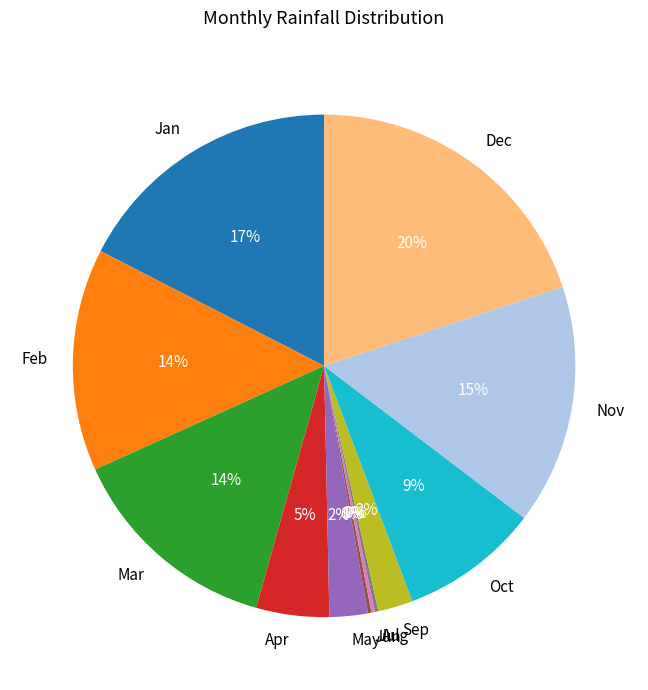

Is it true that Sep is 2% of the pie?

True